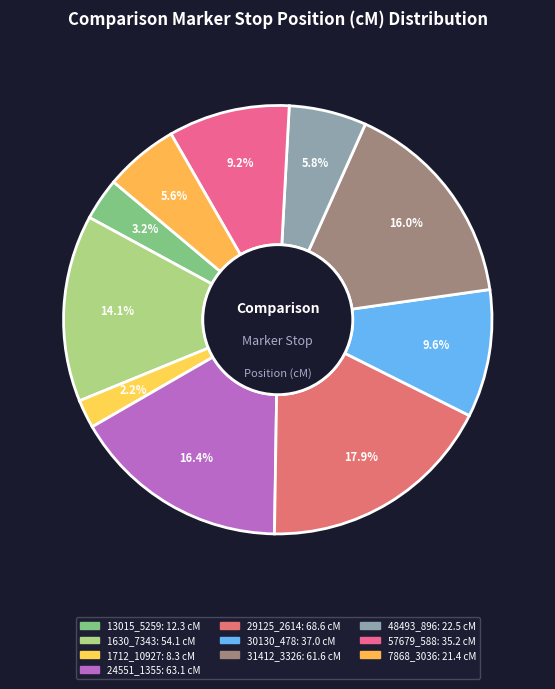

Count the number of slices in the pie.

10